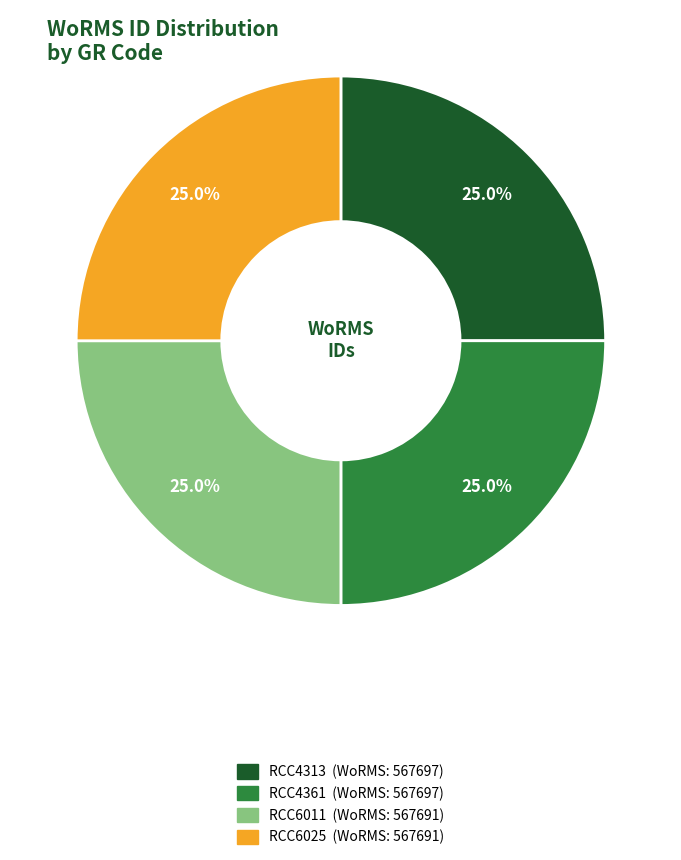

Count the number of slices in the pie.

4